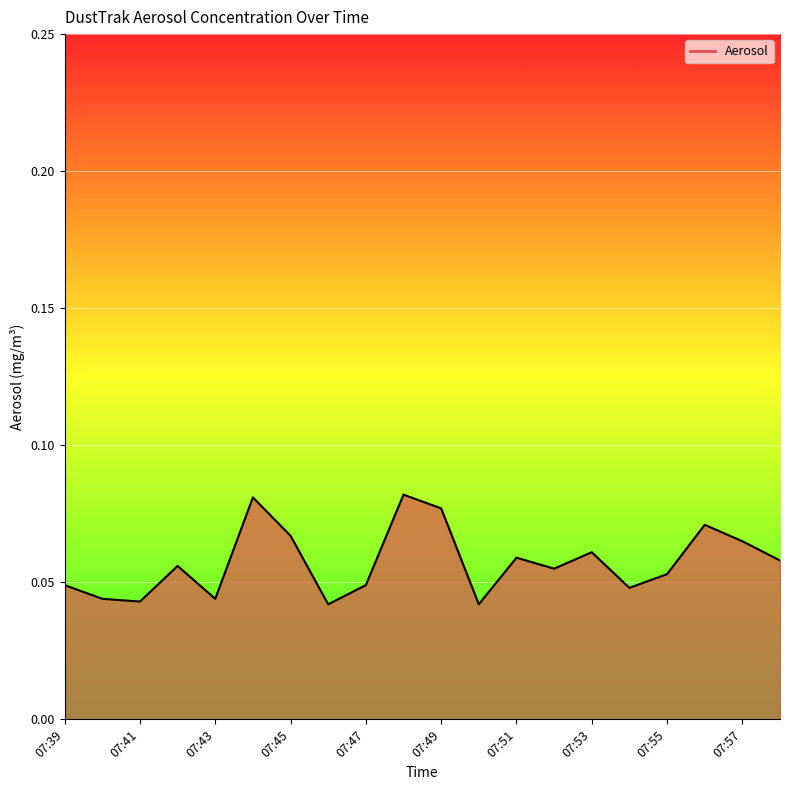

How many interior local valleys (lower than both neighbors) does the data have?

6